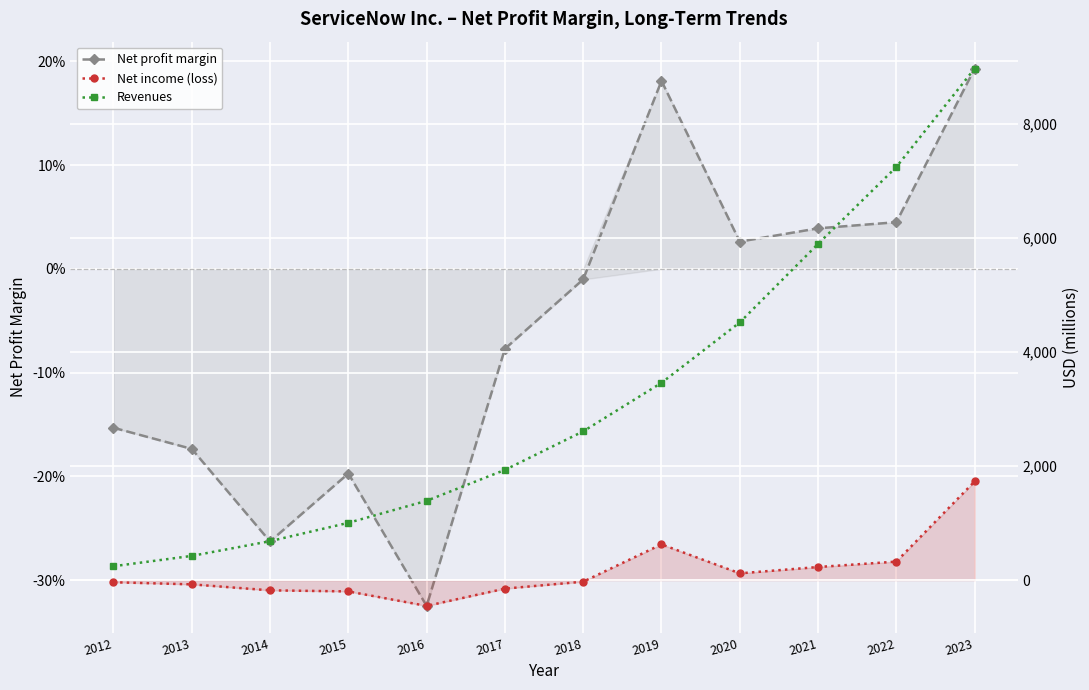

What is the difference between the highest and lowest values at 2021?

5896.0